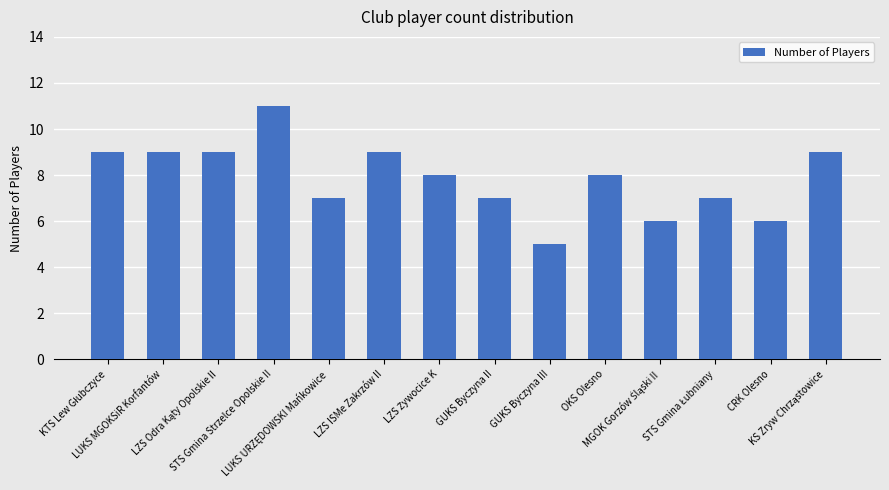

What is the difference between the maximum and minimum values?

6